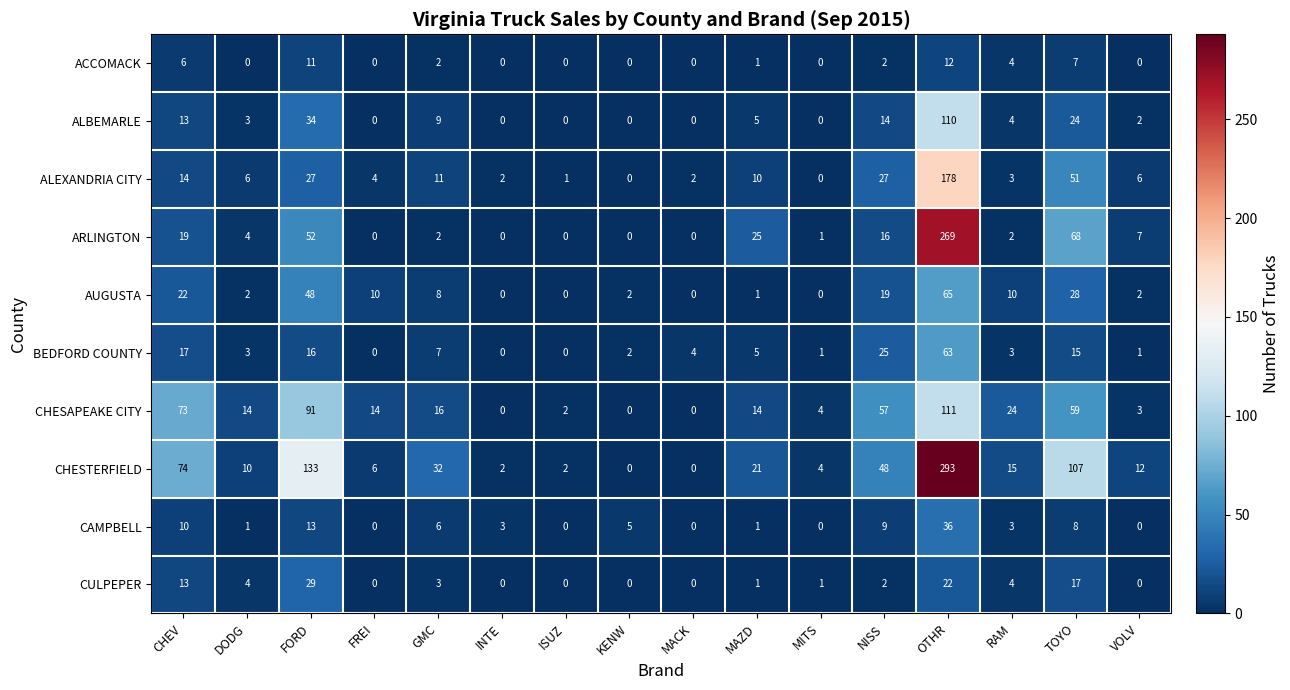

At which category is the sum across all series the highest?

OTHR